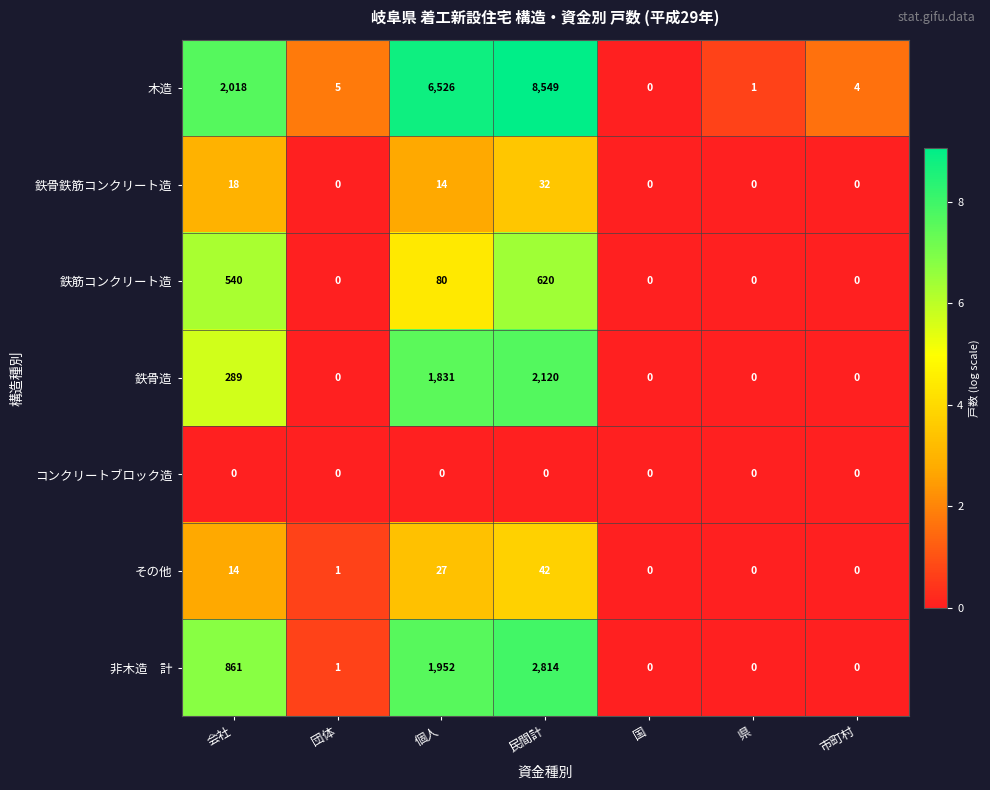

Which series has the largest range (max minus min)?

木造